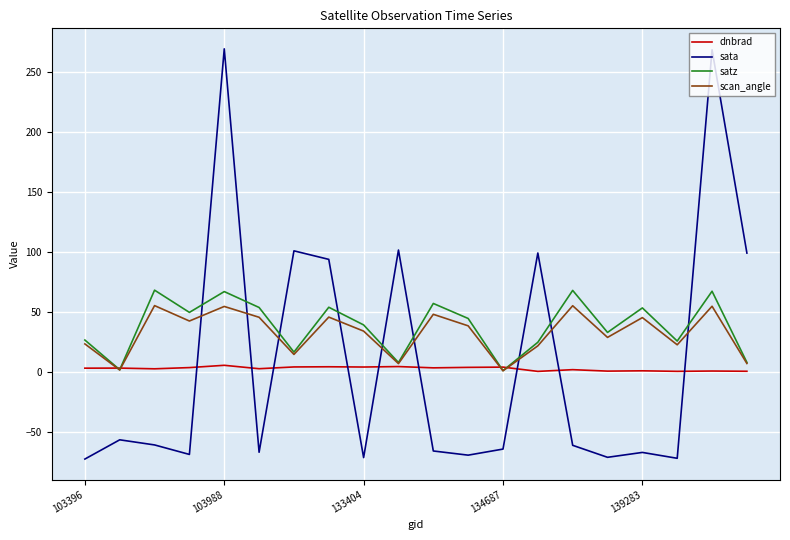

What is the greatest value displayed?

269.6